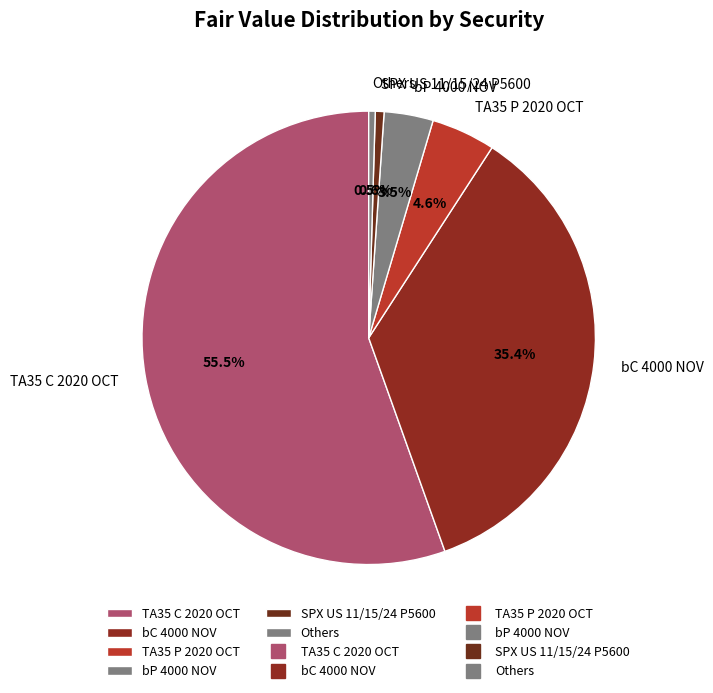

Which has a higher value, bC 4000 NOV or bP 4000 NOV?

bC 4000 NOV